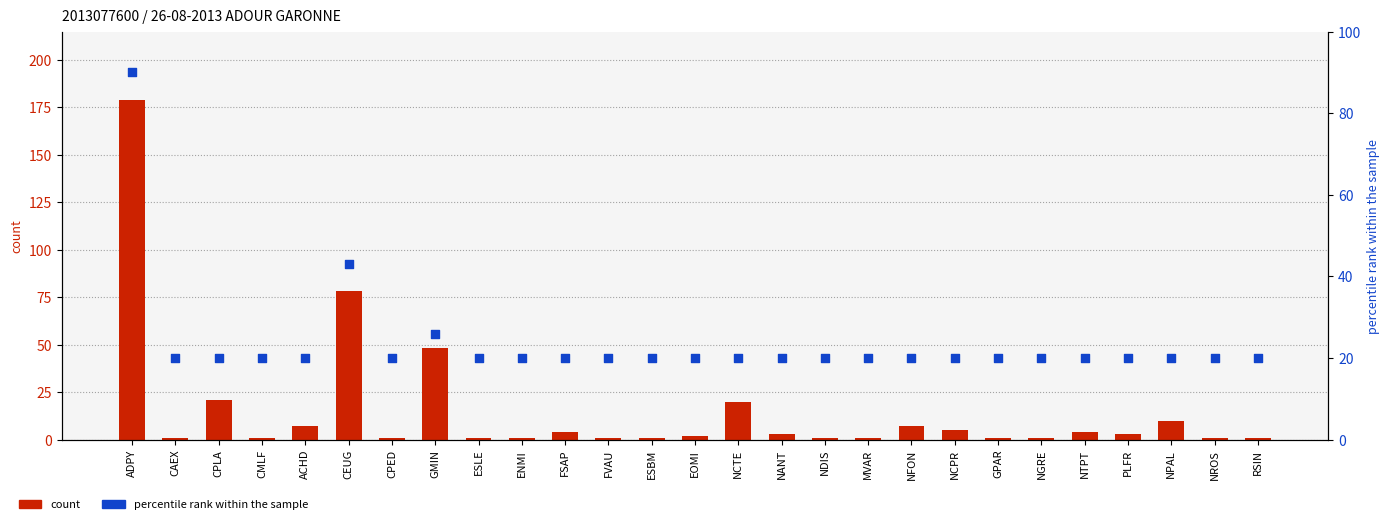

Which series has the largest total across all categories?

percentile rank within the sample